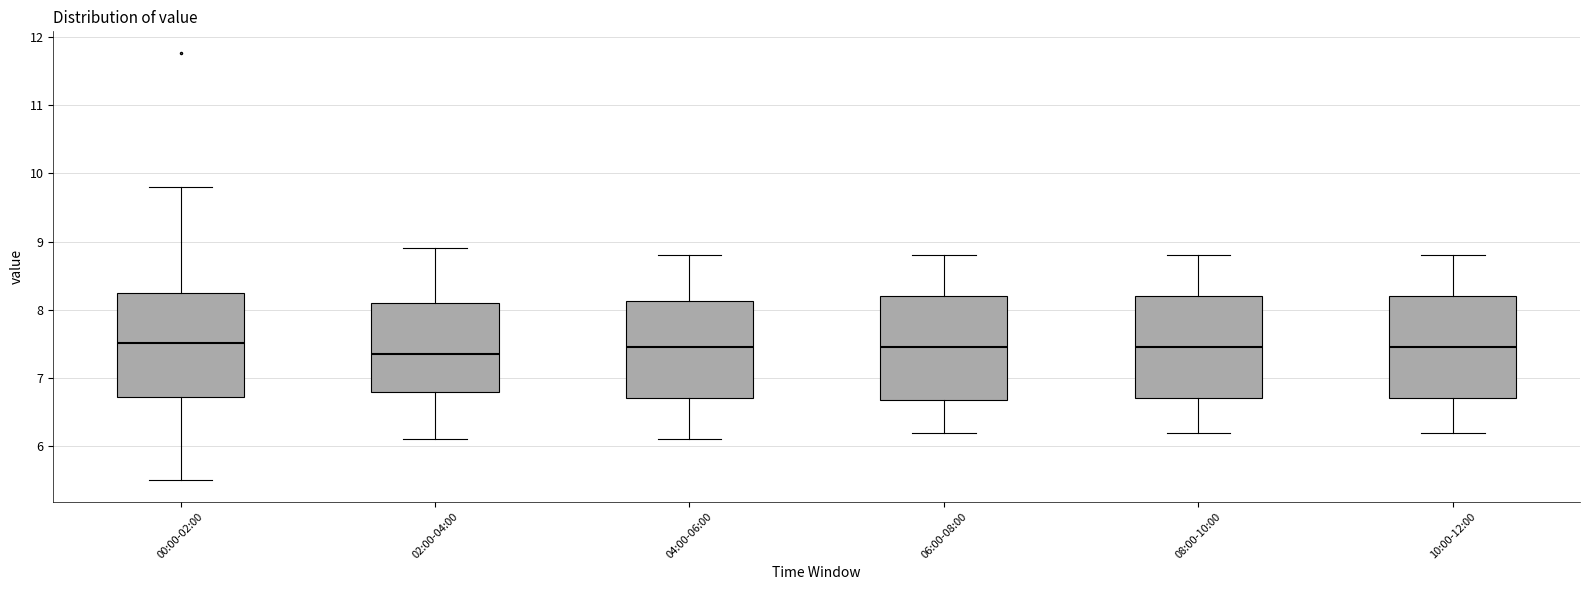

Reading left to right, transcribe this box plot: for each box, give where its median line is, the range the box spans, and where its two whiskers end, as read against the y-axis. The values are not printed on the chart, so give them approximately, as read against the axis.

00:00-02:00: median 7.5, box 6.7 to 8.2, whiskers 5.5 to 9.8
02:00-04:00: median 7.4, box 6.8 to 8.1, whiskers 6.1 to 8.9
04:00-06:00: median 7.5, box 6.7 to 8.1, whiskers 6.1 to 8.8
06:00-08:00: median 7.5, box 6.7 to 8.2, whiskers 6.2 to 8.8
08:00-10:00: median 7.5, box 6.7 to 8.2, whiskers 6.2 to 8.8
10:00-12:00: median 7.5, box 6.7 to 8.2, whiskers 6.2 to 8.8